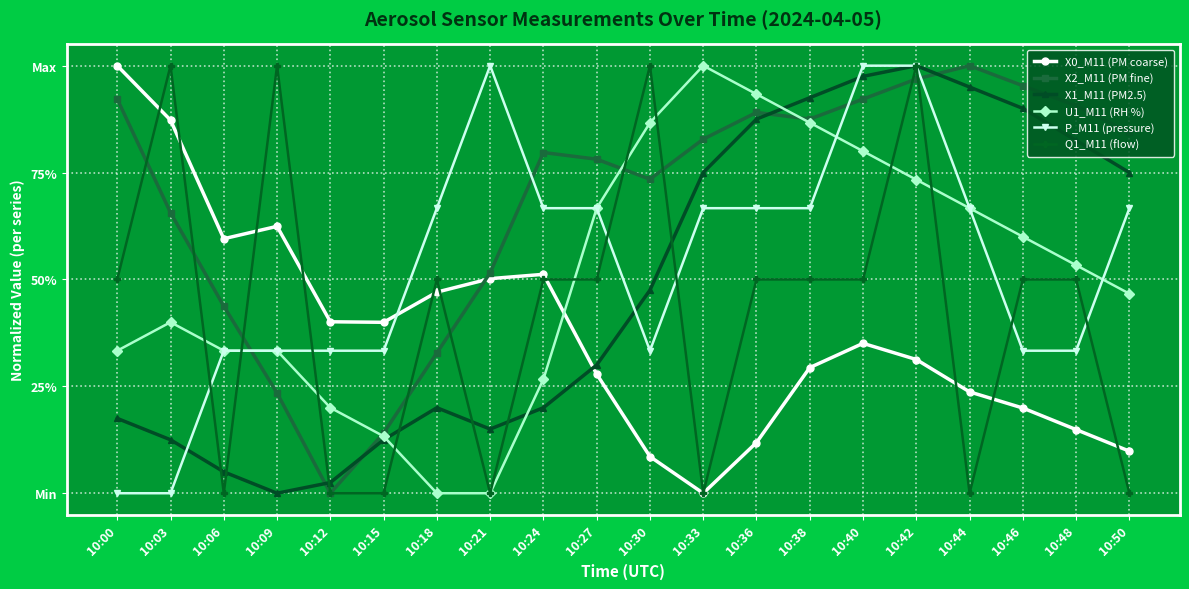

Reading left to right, transcribe all the data shown in this chart.

X0_M11 (PM coarse): 1.0	0.9	0.6	0.6	0.4	0.4	0.5	0.5	0.5	0.3	0.1	0.0	0.1	0.3	0.4	0.3	0.2	0.2	0.1	0.1
X2_M11 (PM fine): 0.9	0.7	0.4	0.2	0.0	0.1	0.3	0.5	0.8	0.8	0.7	0.8	0.9	0.9	0.9	1.0	1.0	1.0	0.9	0.8
X1_M11 (PM2.5): 0.2	0.1	0.1	0.0	0.0	0.1	0.2	0.1	0.2	0.3	0.5	0.8	0.9	0.9	1.0	1.0	0.9	0.9	0.8	0.8
U1_M11 (RH %): 0.3	0.4	0.3	0.3	0.2	0.1	0.0	0.0	0.3	0.7	0.9	1.0	0.9	0.9	0.8	0.7	0.7	0.6	0.5	0.5
P_M11 (pressure): 0.0	0.0	0.3	0.3	0.3	0.3	0.7	1.0	0.7	0.7	0.3	0.7	0.7	0.7	1.0	1.0	0.7	0.3	0.3	0.7
Q1_M11 (flow): 0.5	1.0	0.0	1.0	0.0	0.0	0.5	0.0	0.5	0.5	1.0	0.0	0.5	0.5	0.5	1.0	0.0	0.5	0.5	0.0